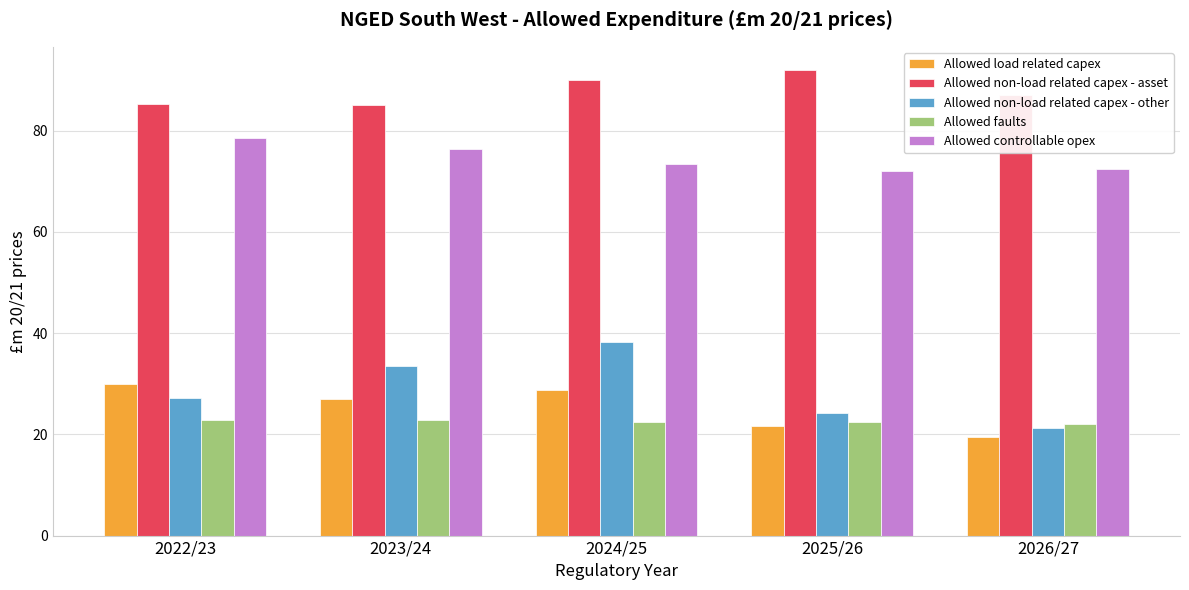

Which series has the widest spread of values?

Allowed non-load related capex - other